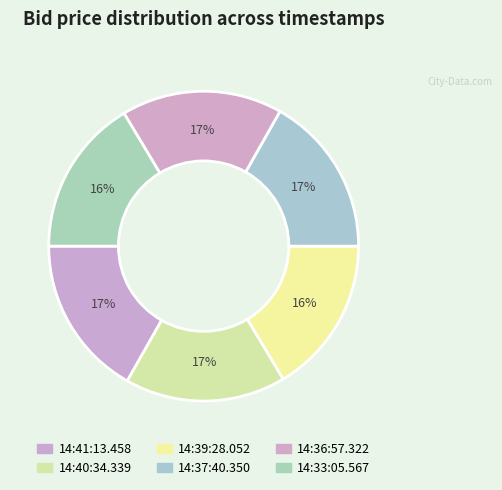

Count the number of slices in the pie.

6